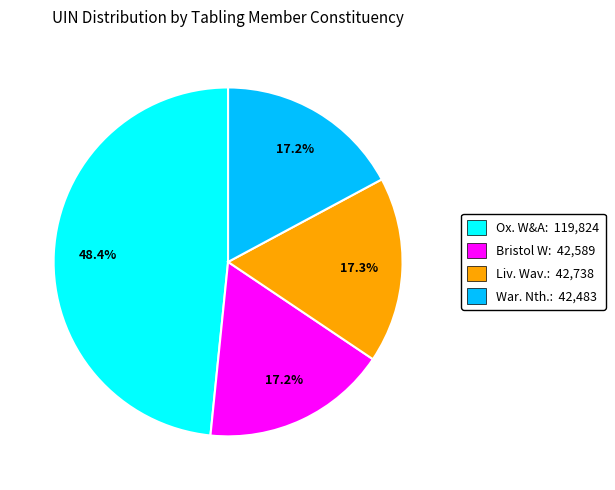

Do War. Nth.: 42,483 and Ox. W&A: 119,824 together represent more than half of the pie?

Yes